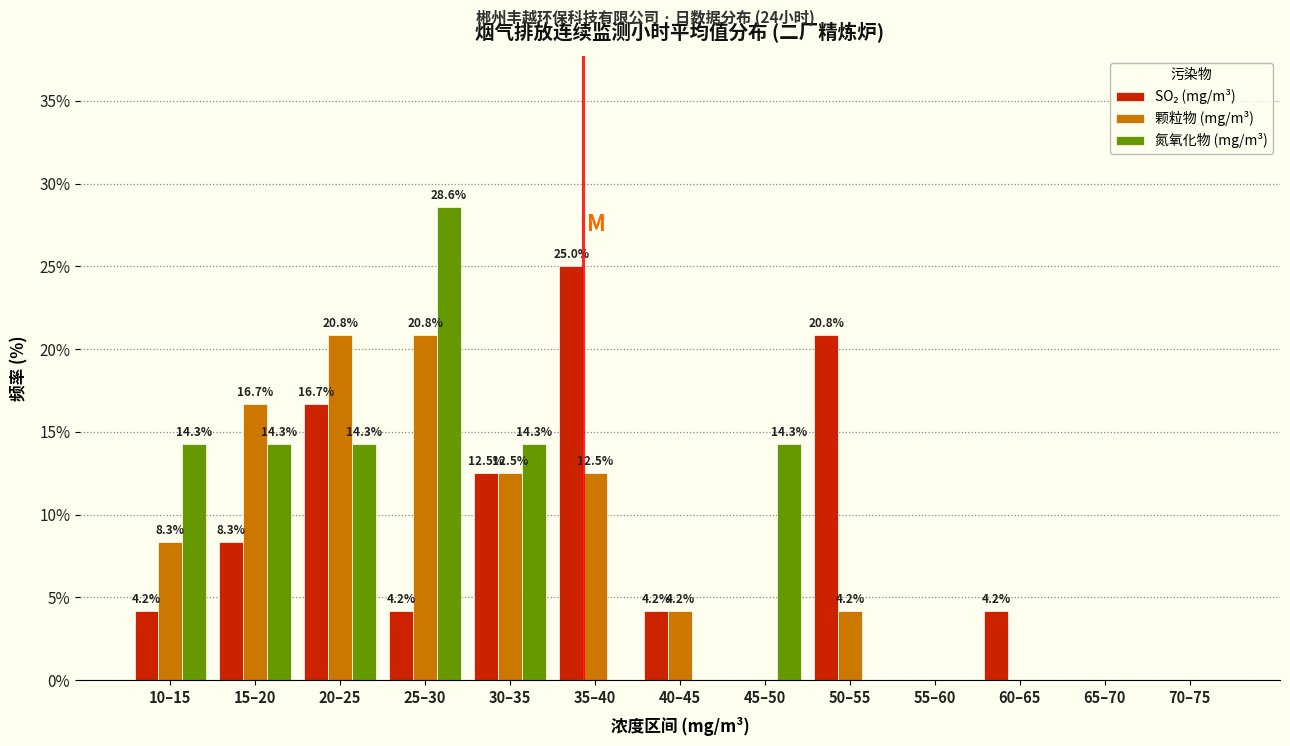

At which category is the sum across all series the highest?

25–30